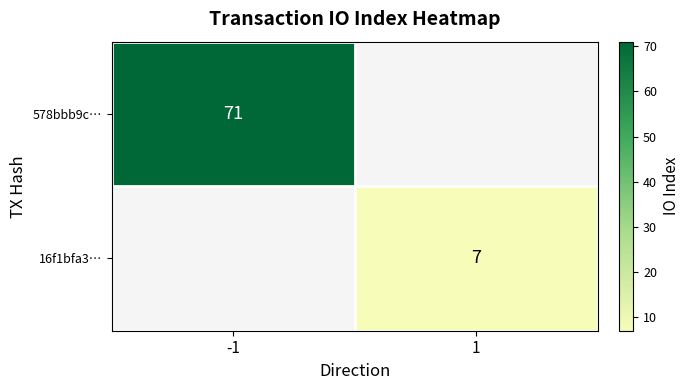

True or false: 578bbb9c… has a value of 71 at -1.

True